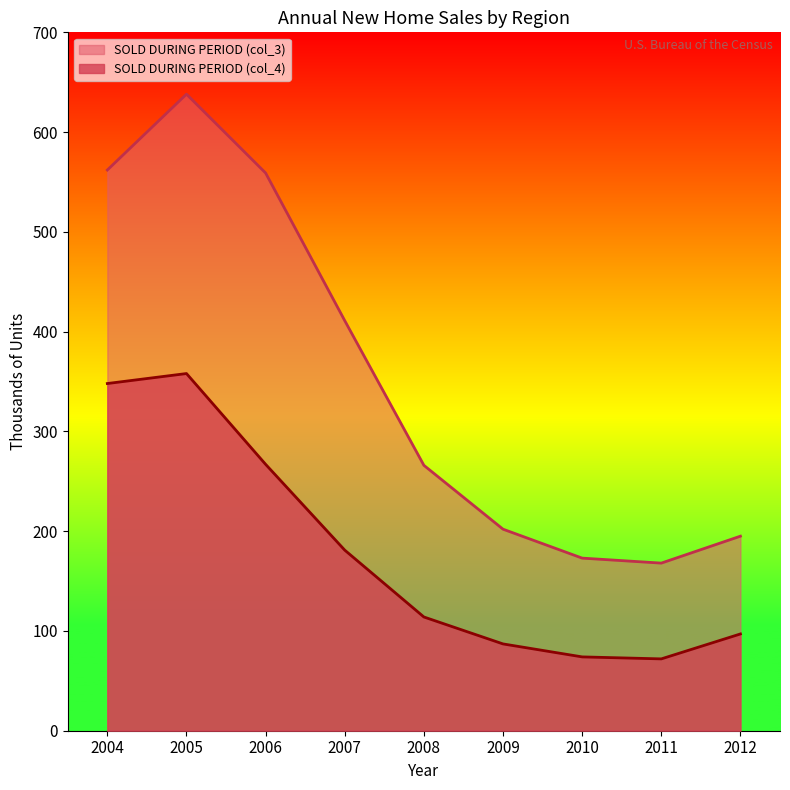

True or false: SOLD DURING PERIOD (col_3) and SOLD DURING PERIOD (col_4) cross at least once.

False